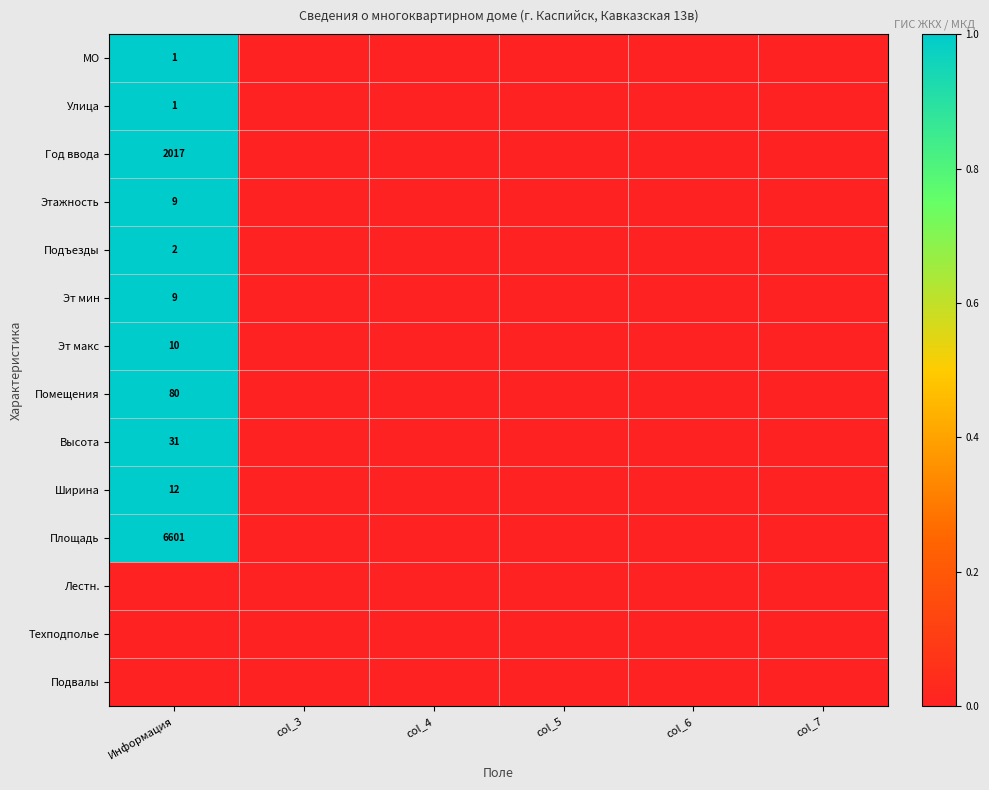

Is it true that Помещения equals 21 at Информация?

False